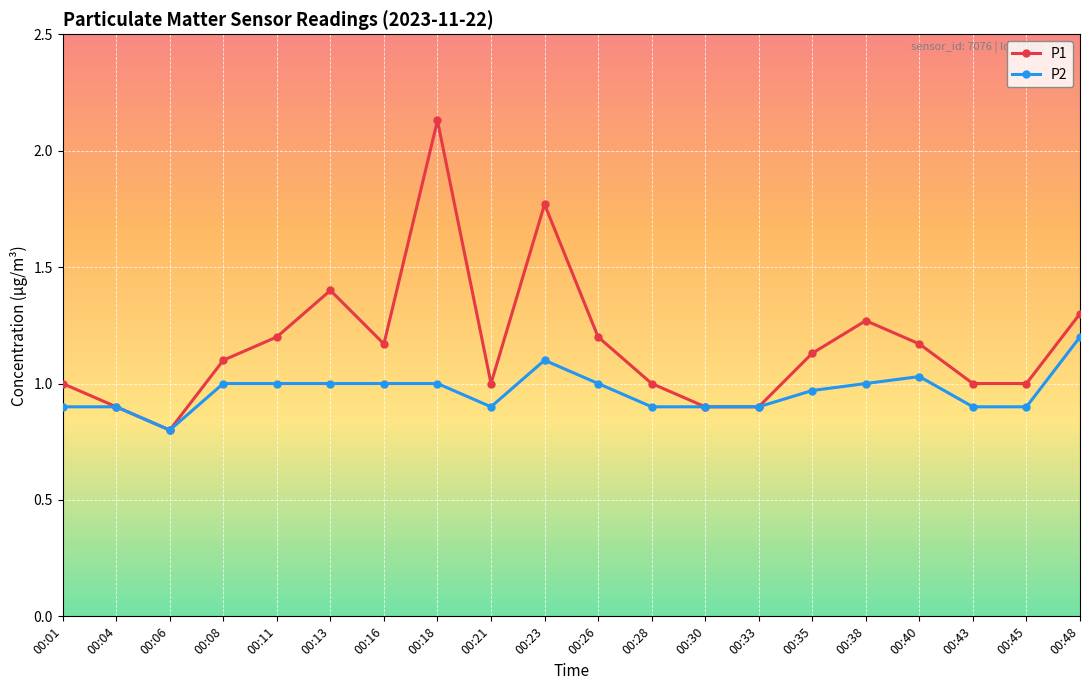

Which series changed the most between 00:16 and 00:33?

P1